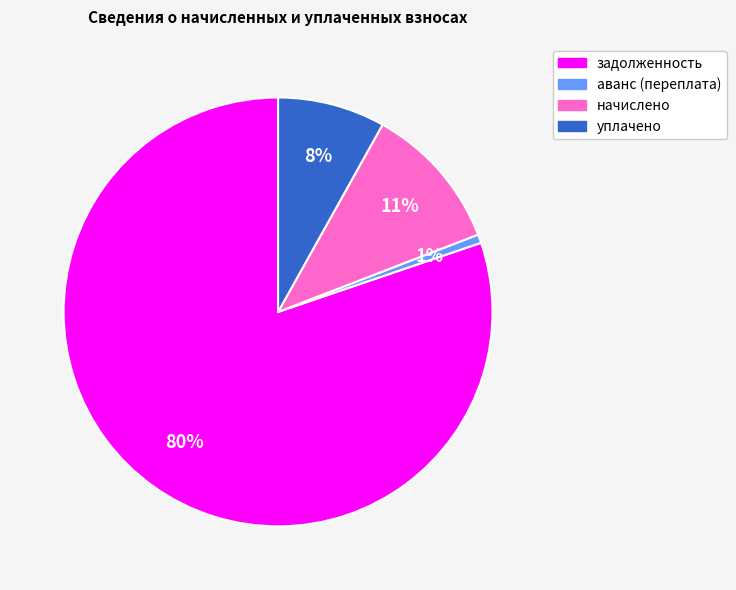

Does any single category account for the majority?

Yes